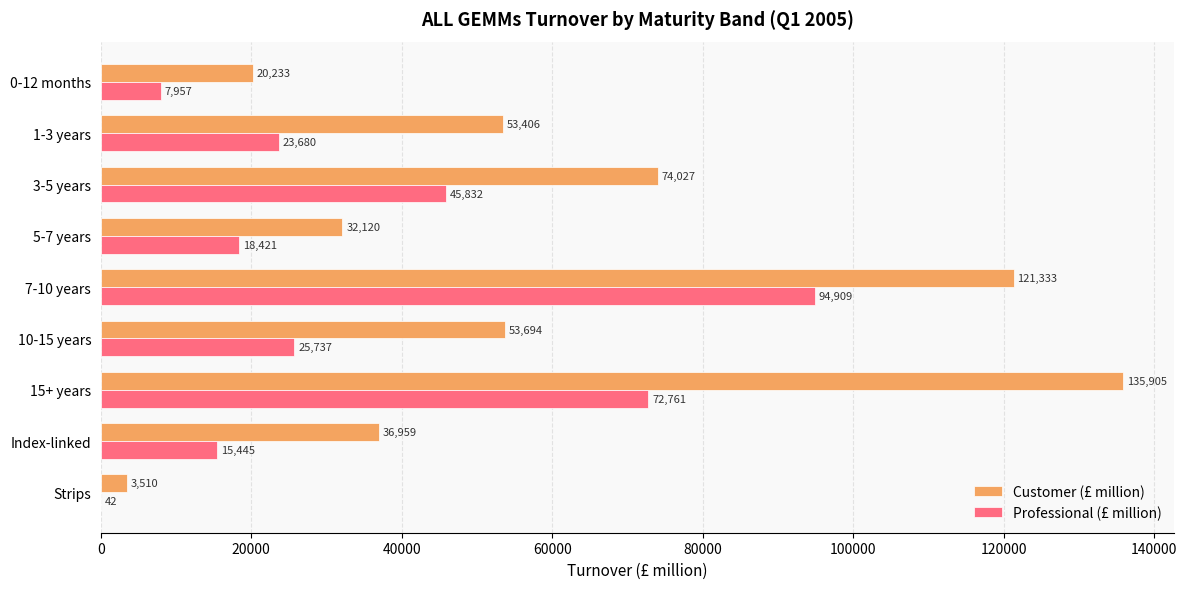

Between 0-12 months and 7-10 years, which series saw the biggest shift?

Customer (£ million)